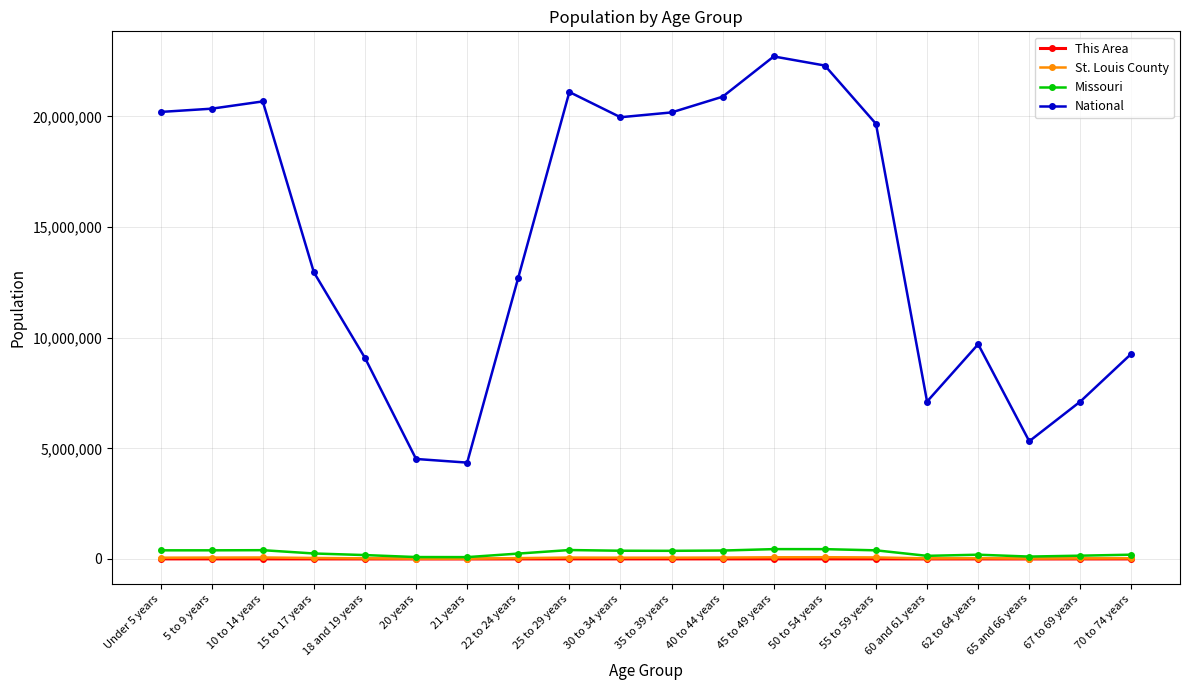

True or false: This Area has more than 2 points higher than both neighbors.

True